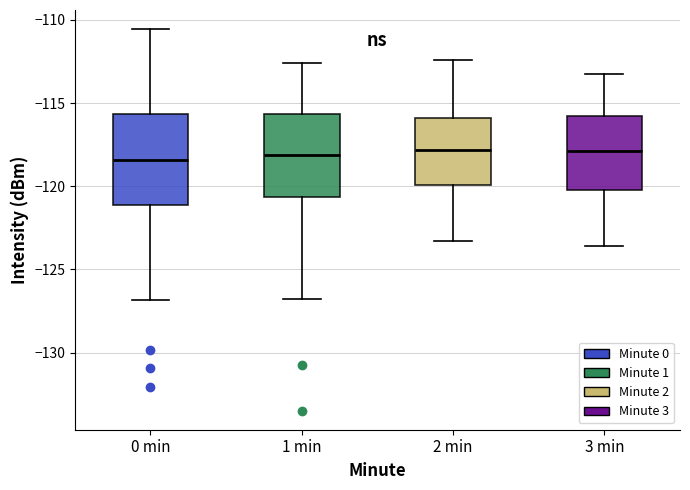

Reading left to right, read every box against the y-axis: the position of its median line, the range the box covers, and the ends of its whiskers. The values are not printed on the chart, so give them approximately, as read against the axis.

0 min: median -118.5, box -121.0 to -115.5, whiskers -127.0 to -110.5
1 min: median -118.0, box -120.5 to -115.5, whiskers -127.0 to -112.5
2 min: median -118.0, box -120.0 to -116.0, whiskers -123.5 to -112.5
3 min: median -118.0, box -120.0 to -116.0, whiskers -123.5 to -113.5